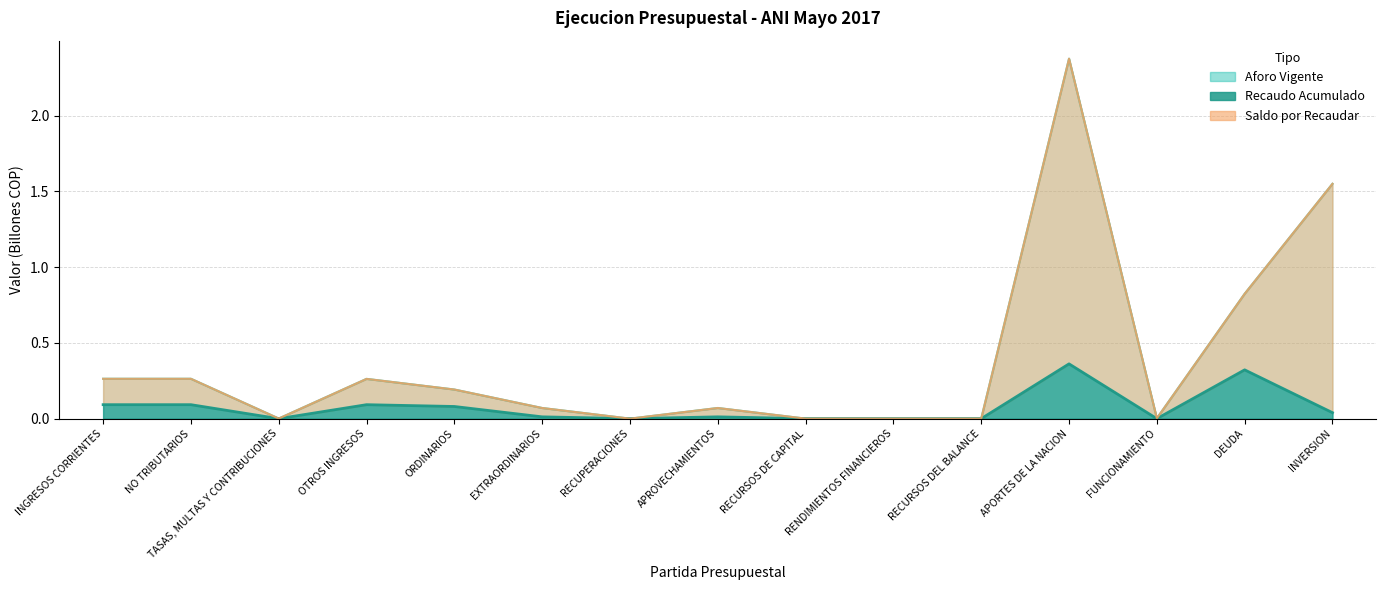

What is the label of the 7th point from the left?

RECUPERACIONES